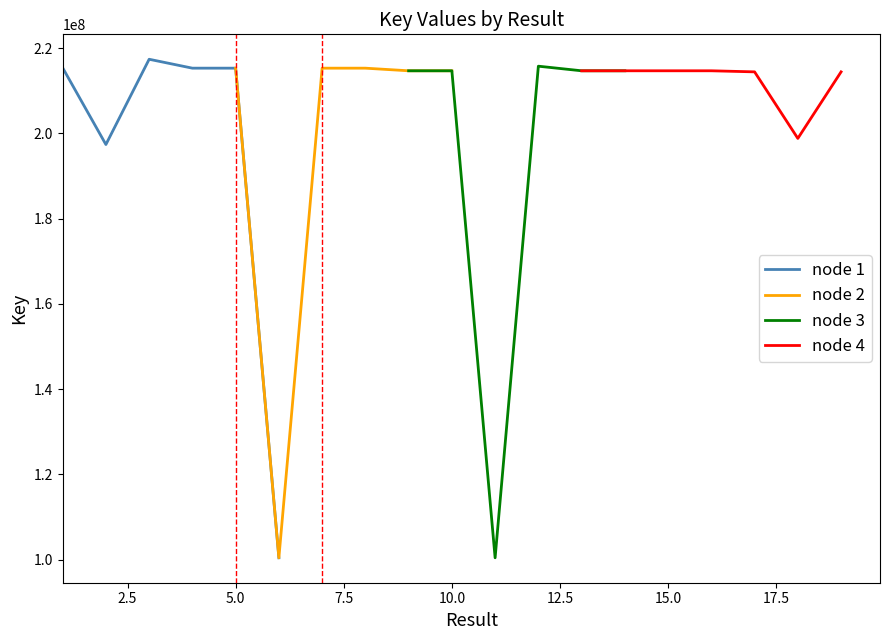

What is the value of the 1st point from the left?

215400819